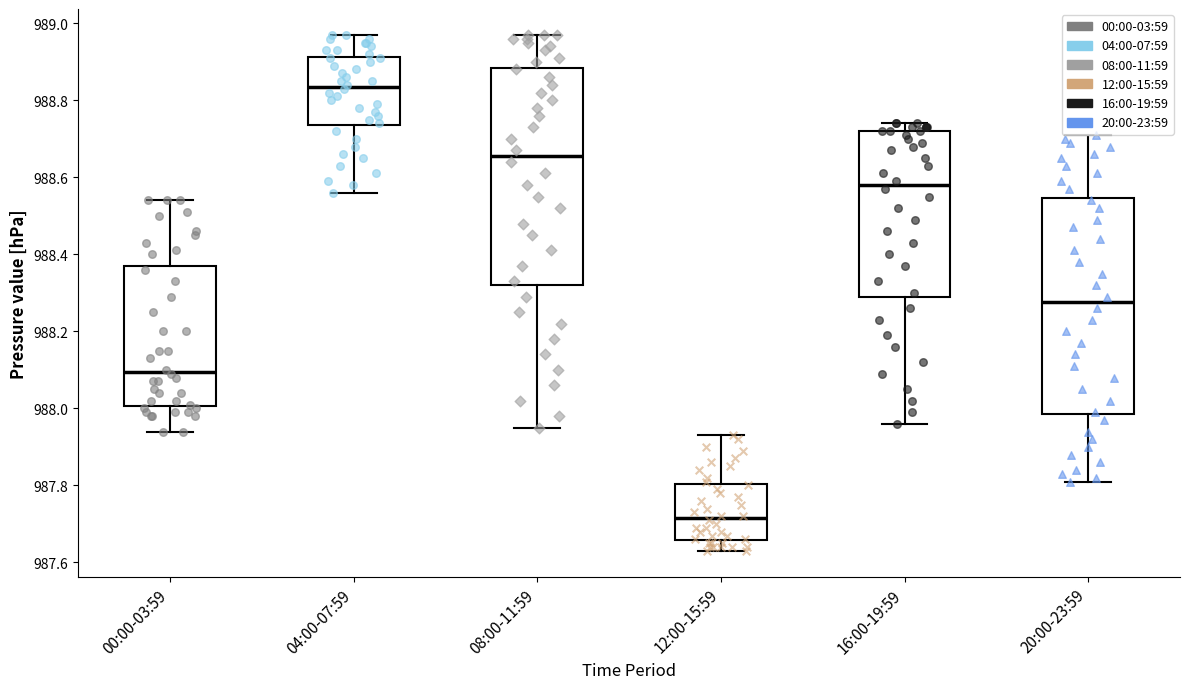

Reading left to right, read every box against the y-axis: the position of its median line, the range the box covers, and the ends of its whiskers. The values are not printed on the chart, so give them approximately, as read against the axis.

00:00-03:59: median 988.10, box 988.00 to 988.38, whiskers 987.94 to 988.54
04:00-07:59: median 988.84, box 988.74 to 988.92, whiskers 988.56 to 988.98
08:00-11:59: median 988.66, box 988.32 to 988.88, whiskers 987.96 to 988.98
12:00-15:59: median 987.72, box 987.66 to 987.80, whiskers 987.64 to 987.94
16:00-19:59: median 988.58, box 988.30 to 988.72, whiskers 987.96 to 988.74
20:00-23:59: median 988.28, box 987.98 to 988.54, whiskers 987.82 to 988.72